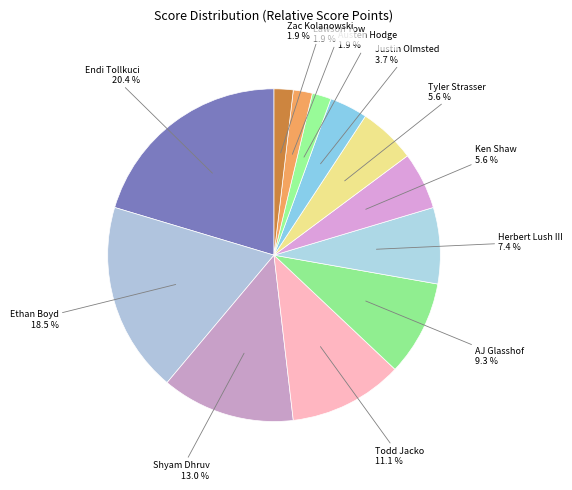

To the nearest percent, what is the average slice percentage?

8%